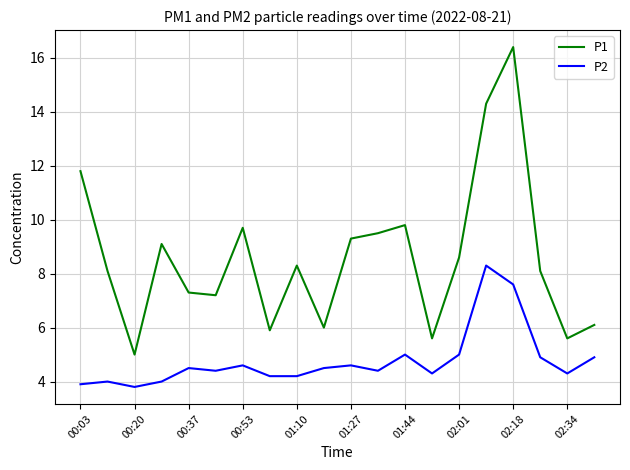

What is the average value of the P1 series?

8.6